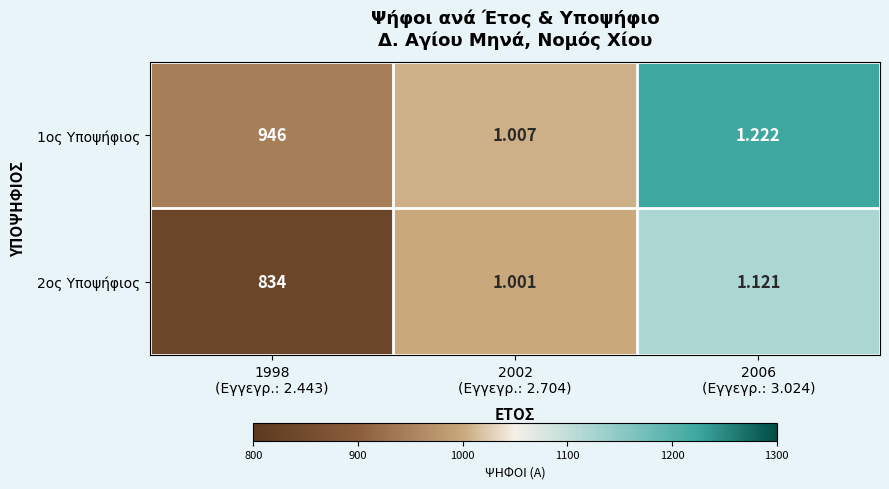

How many distinct data groups are displayed?

2